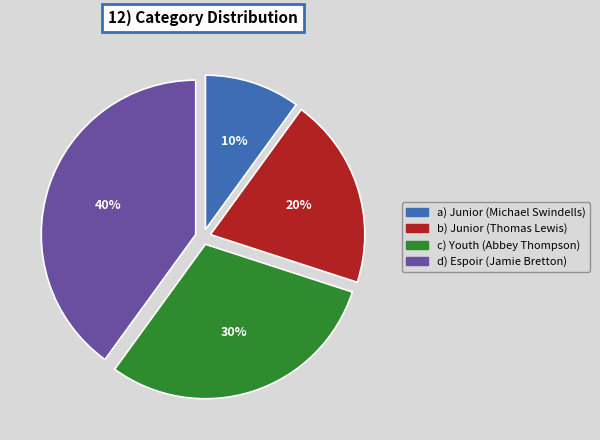

To the nearest percent, what is the average slice percentage?

25%